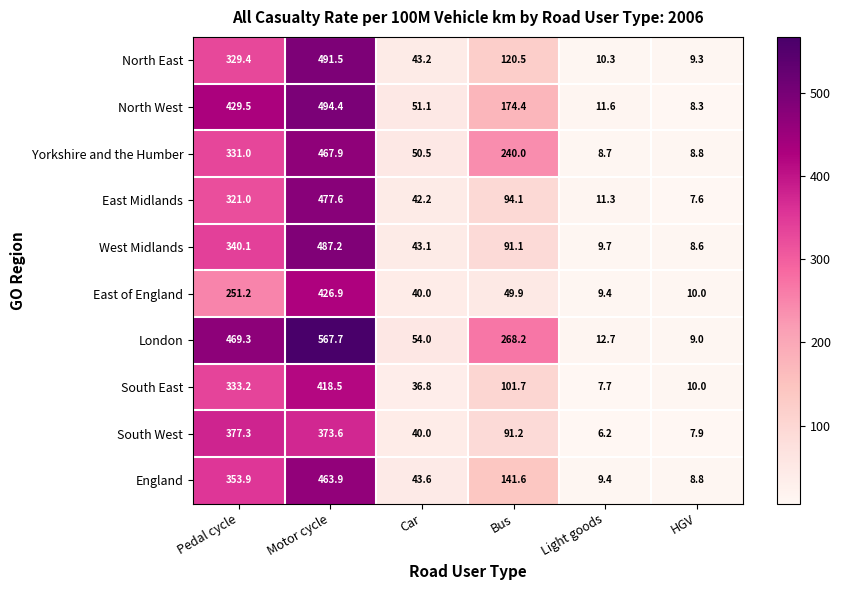

Between Car and Light goods, which series saw the biggest shift?

Yorkshire and the Humber